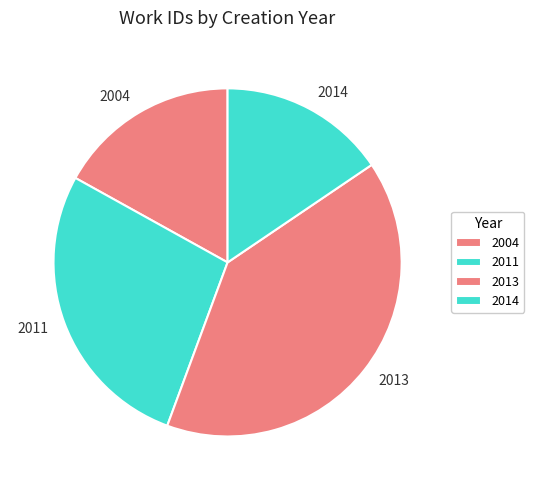

Does any single category account for the majority?

No